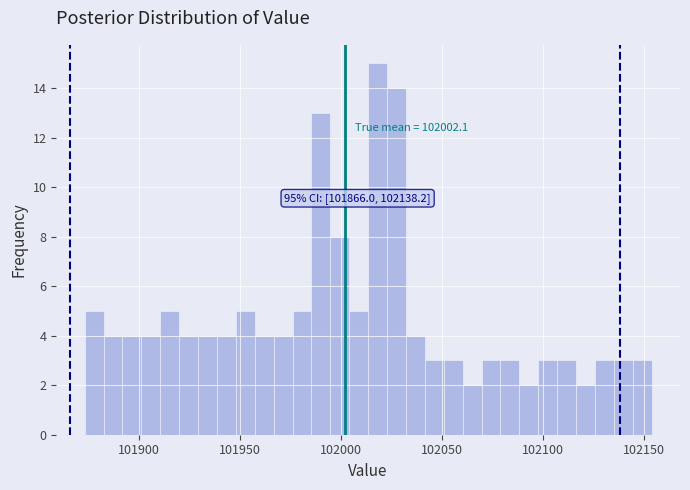

Around what value on the x-axis is the tallest bar? Give the approximate position of its centre, as read against the axis.

102020